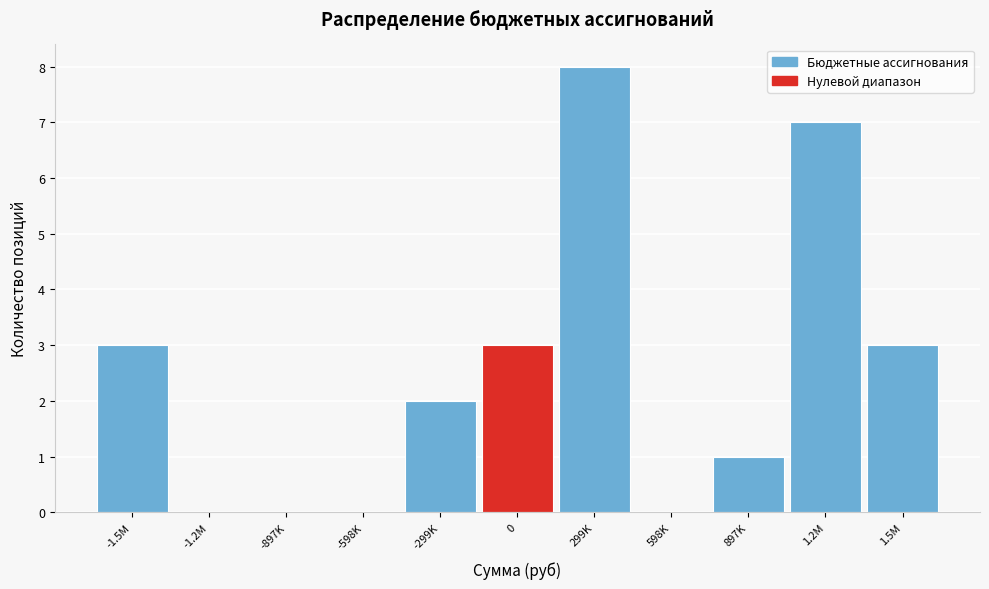

Is it true that the value at 0 is 2?

False